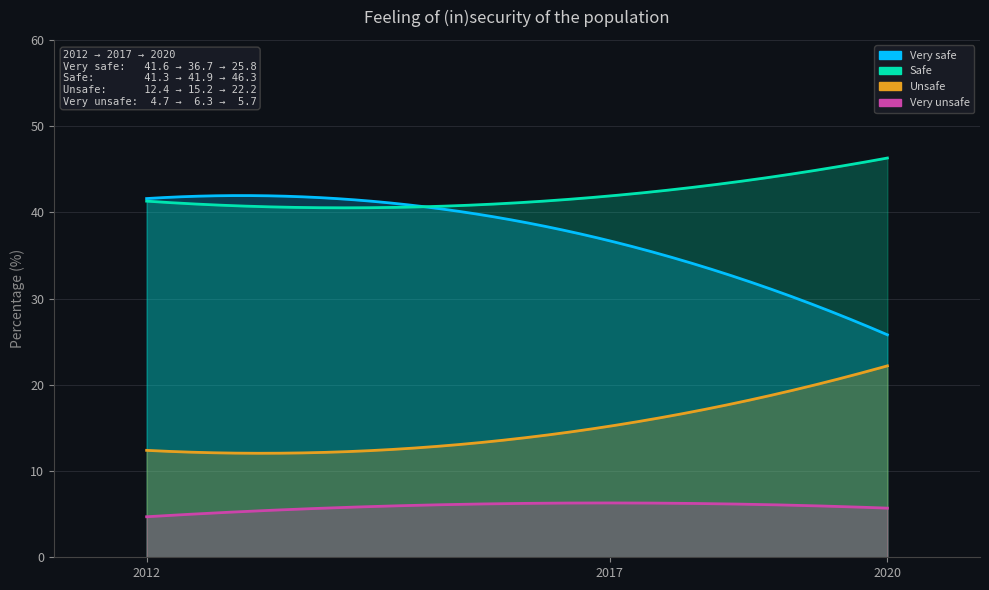

What is the greatest value displayed?

46.3